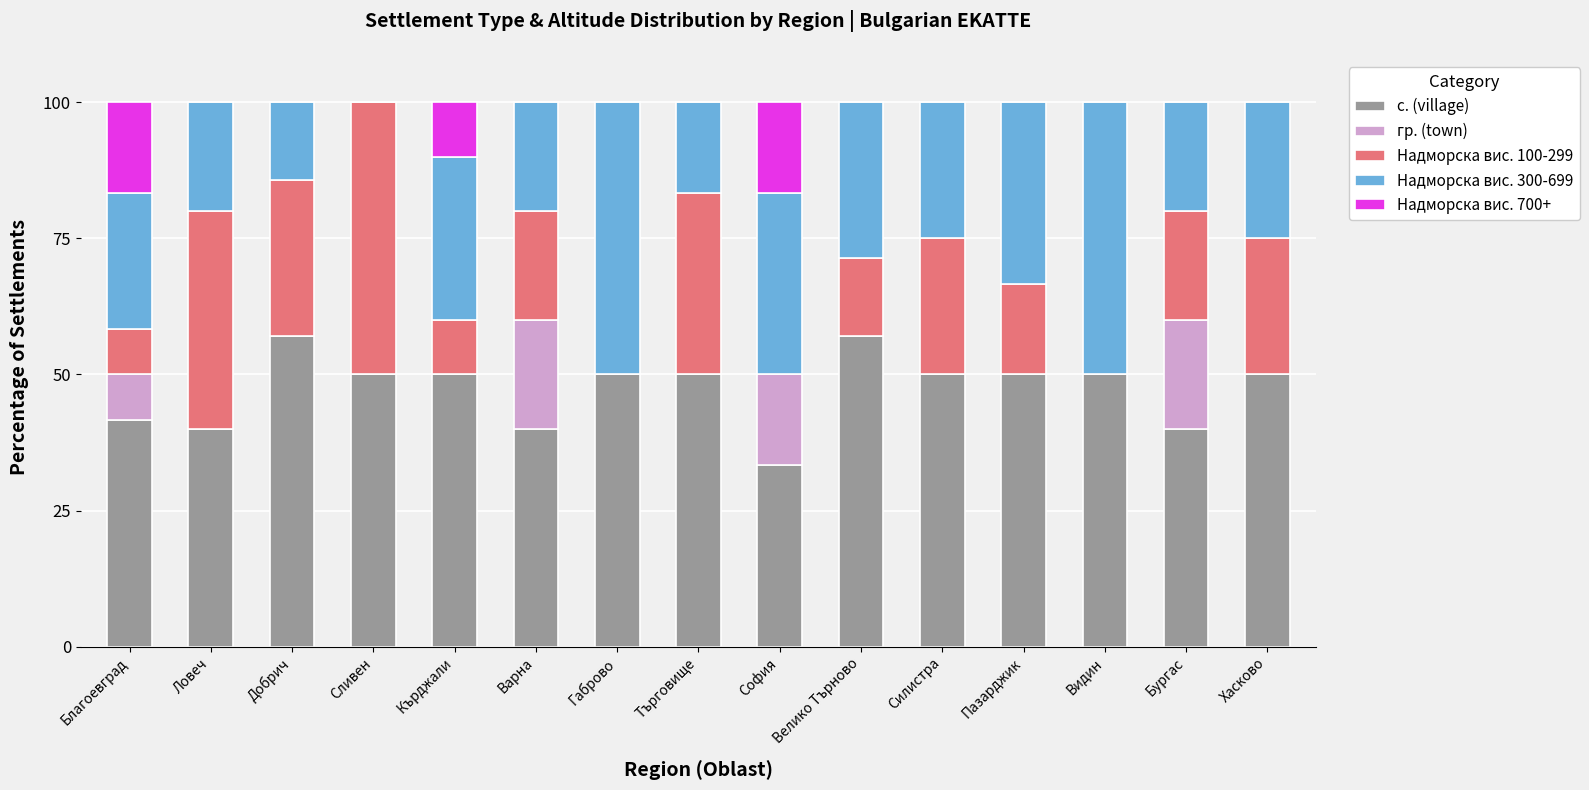

Count the number of categories in the chart.

15